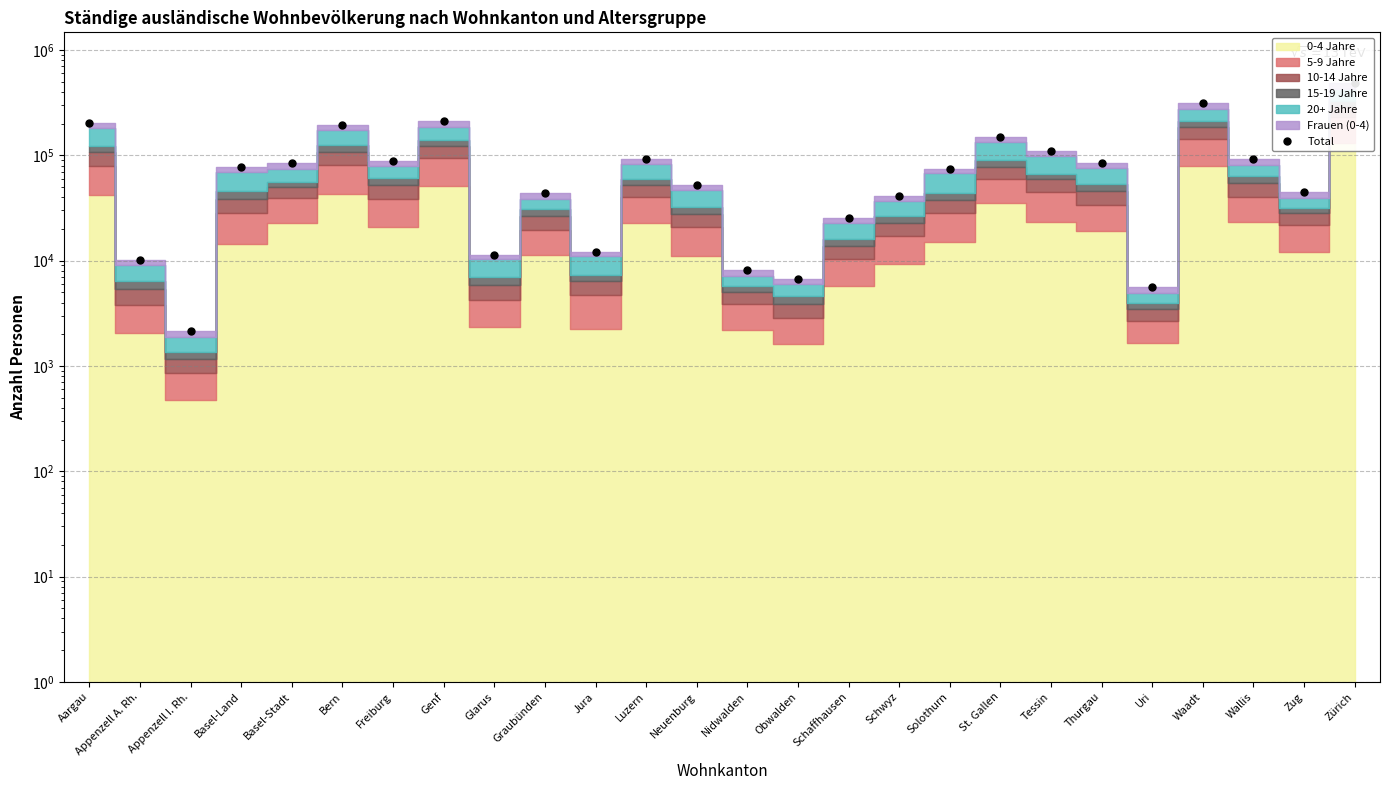

The value at Uri is 7486. True or false?

False